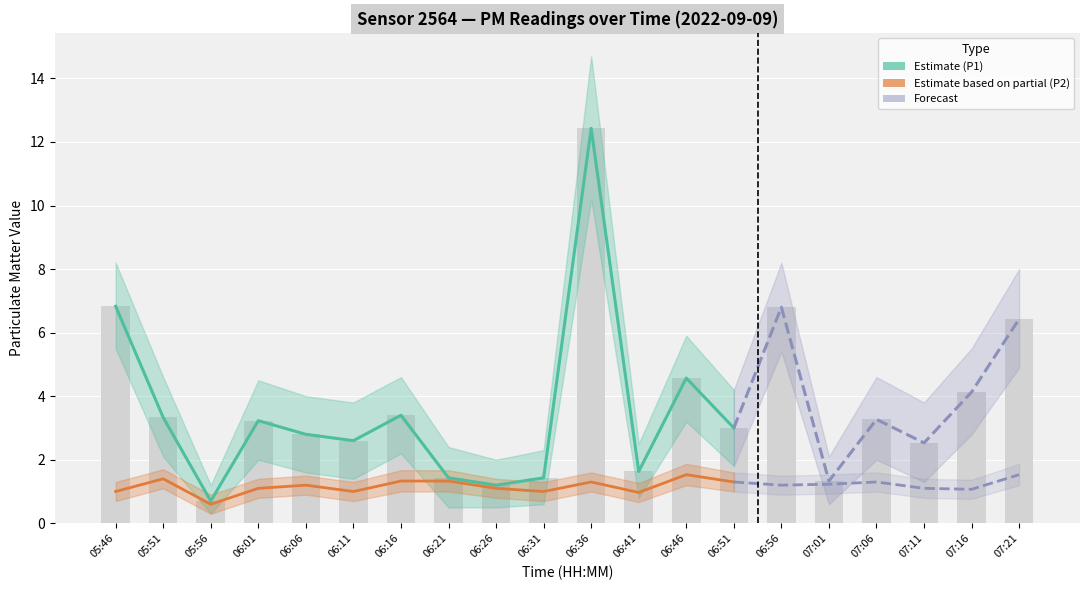

Is it true that the value at 07:16 is 7.0?

False